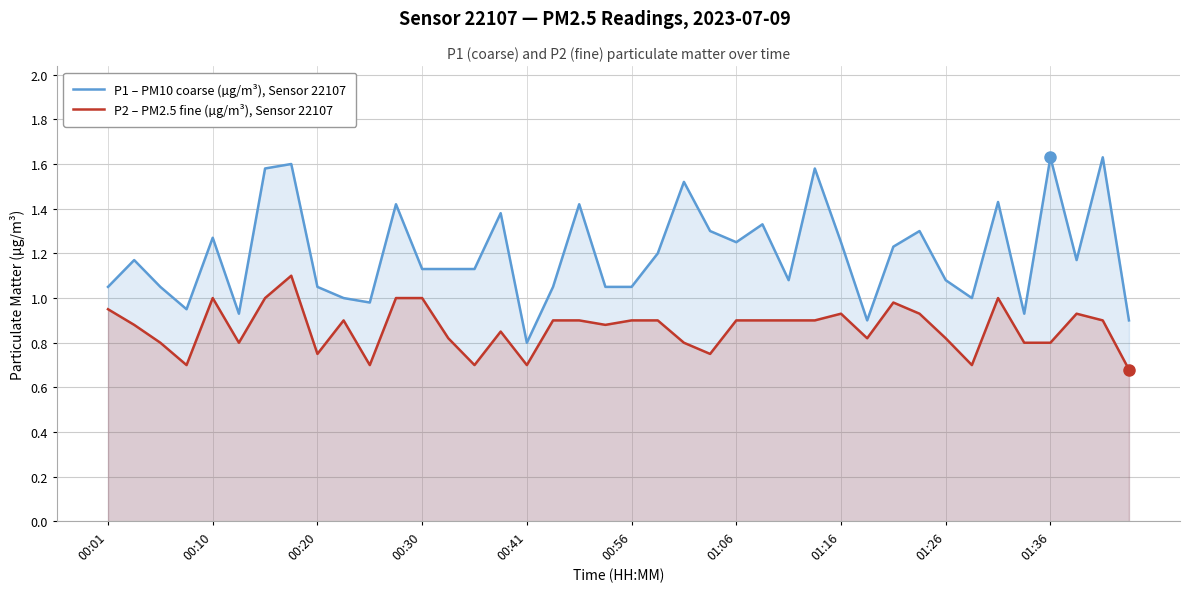

Rank the series by their maximum value, from highest to lowest.

P1 – PM10 coarse (µg/m³), Sensor 22107, P2 – PM2.5 fine (µg/m³), Sensor 22107